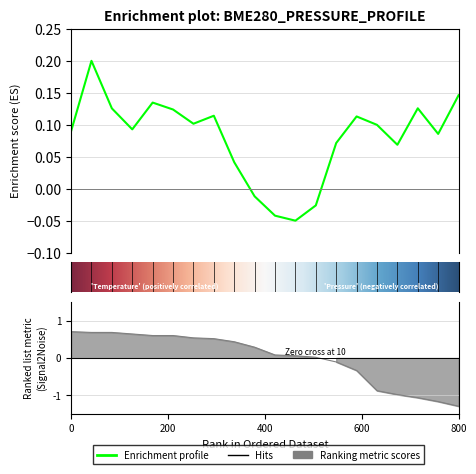

Between 4 and 17, which is larger?

4